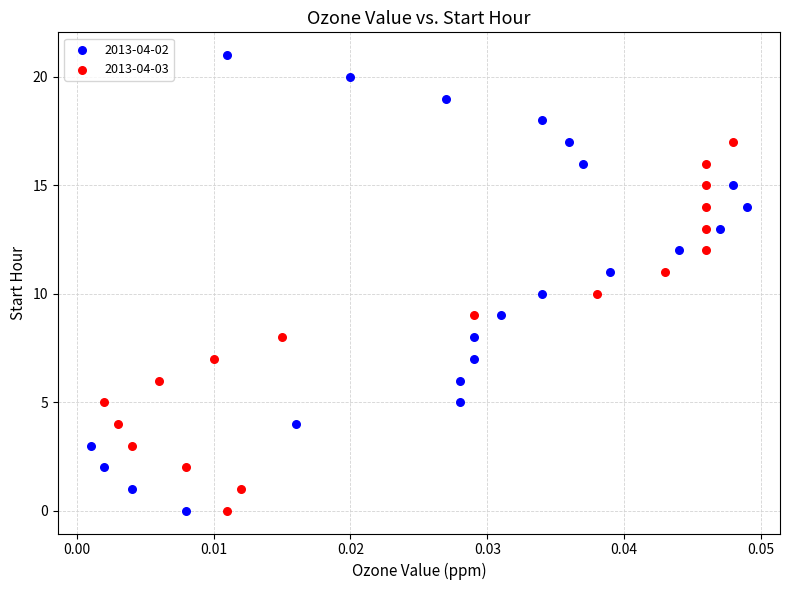

Which series has the largest Y range (max minus min)?

2013-04-02